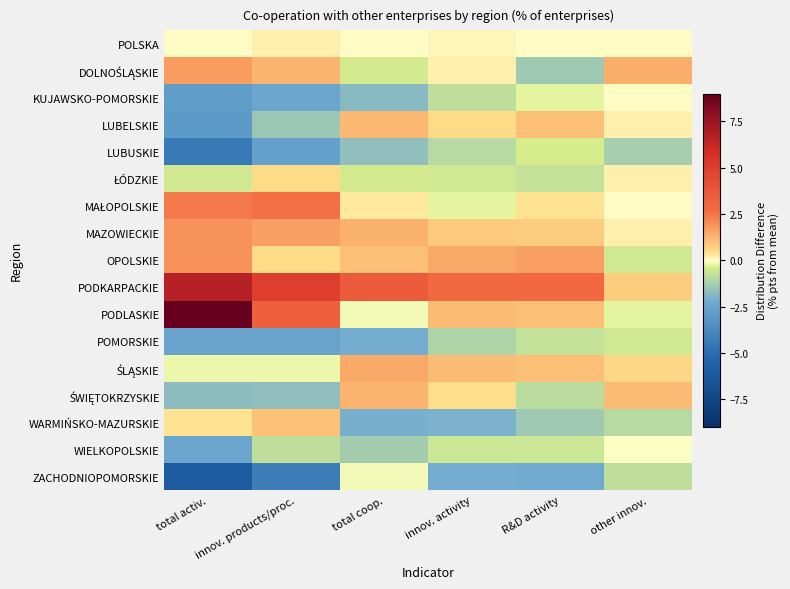

Rank the series by their maximum value, from highest to lowest.

PODLASKIE, PODKARPACKIE, MAŁOPOLSKIE, MAZOWIECKIE, OPOLSKIE, DOLNOŚLĄSKIE, ŚLĄSKIE, ŚWIĘTOKRZYSKIE, LUBELSKIE, WARMIŃSKO-MAZURSKIE, ŁÓDZKIE, POLSKA, KUJAWSKO-POMORSKIE, WIELKOPOLSKIE, ZACHODNIOPOMORSKIE, LUBUSKIE, POMORSKIE